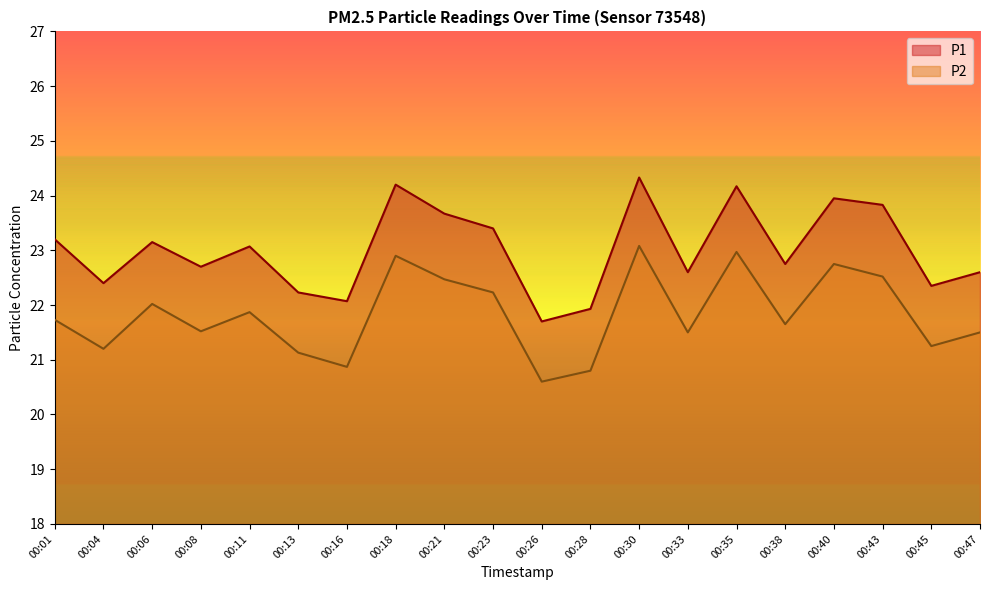

The P1 series shows 13.1 at 00:01. True or false?

False